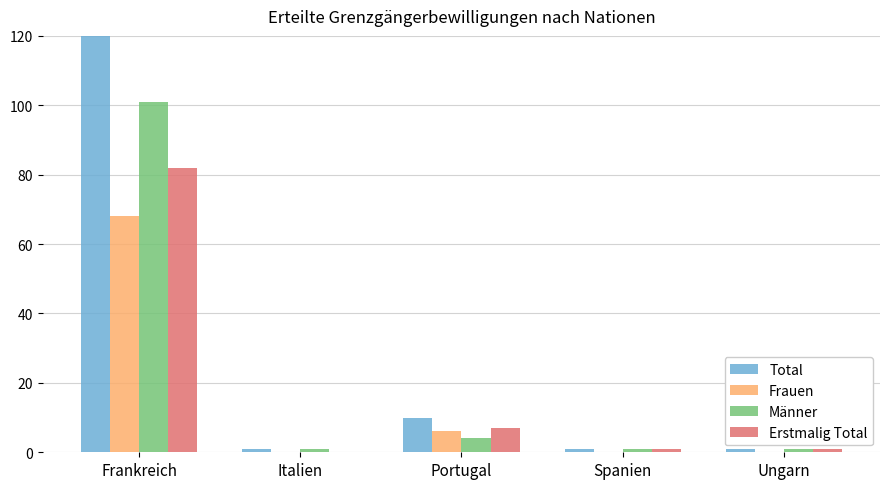

At Ungarn, list the series in order from smallest to largest.

Frauen, Total, Männer, Erstmalig Total